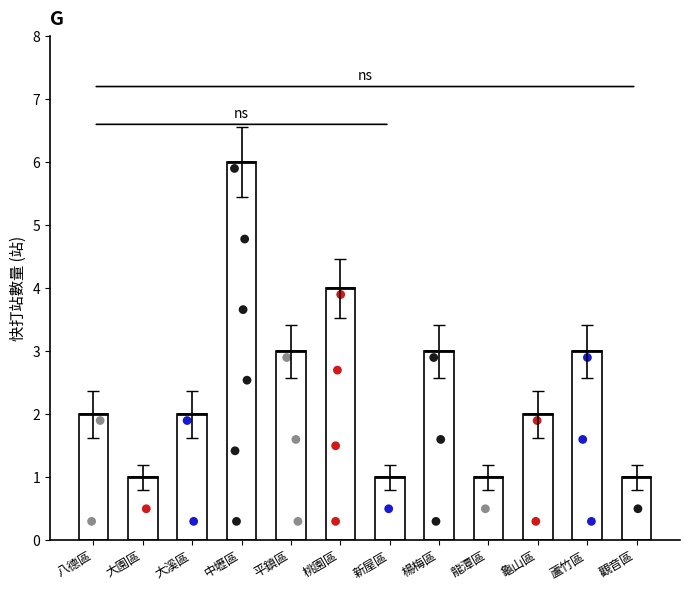

Which has a higher value, 楊梅區 or 觀音區?

楊梅區